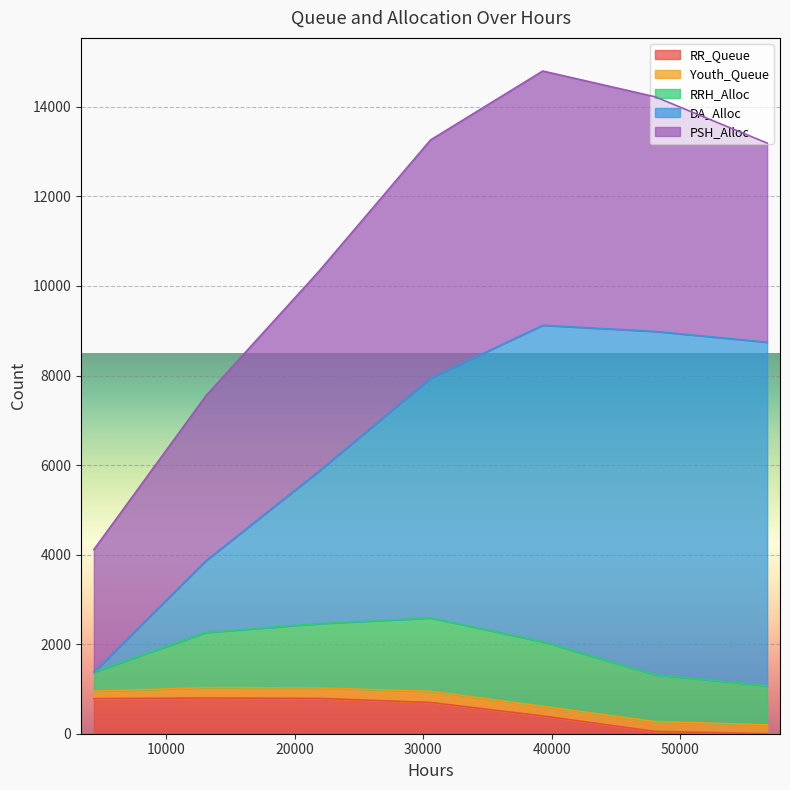

At which category is the sum across all series the highest?

39312